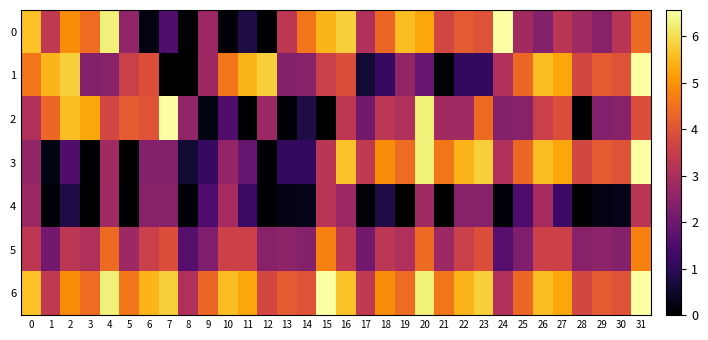

Reading right to left, transcribe all the data shown in this chart.

0: 31=4.4	30=3.2	29=2.4	28=2.8	27=3.3	26=2.4	25=2.9	24=6.6	23=4.0	22=4.1	21=3.7	20=5.3	19=5.6	18=4.3	17=3.1	16=5.8	15=5.5	14=4.6	13=3.3	12=0.0	11=0.8	10=0.1	9=2.8	8=0.0	7=1.6	6=0.2	5=2.6	4=6.3	3=4.4	2=4.9	1=3.4	0=5.6
1: 31=6.6	30=4.0	29=4.1	28=3.7	27=5.3	26=5.6	25=4.3	24=3.1	23=1.1	22=1.1	21=0.1	20=1.9	19=2.6	18=1.2	17=0.6	16=3.9	15=3.5	14=2.4	13=2.4	12=5.8	11=5.5	10=4.6	9=2.8	8=0.0	7=0.0	6=3.9	5=3.5	4=2.4	3=2.4	2=5.8	1=5.5	0=4.6
2: 31=3.9	30=2.4	29=2.4	28=0.0	27=3.9	26=3.5	25=2.4	24=2.4	23=4.4	22=2.8	21=2.9	20=6.3	19=3.1	18=3.3	17=2.1	16=3.3	15=0.0	14=0.8	13=0.1	12=2.8	11=0.0	10=1.6	9=0.2	8=2.6	7=6.6	6=4.0	5=4.1	4=3.7	3=5.3	2=5.6	1=4.3	0=3.1
3: 31=6.6	30=4.0	29=4.1	28=3.7	27=5.3	26=5.6	25=4.3	24=3.1	23=5.8	22=5.5	21=4.6	20=6.3	19=4.4	18=4.9	17=3.4	16=5.6	15=3.3	14=1.1	13=1.1	12=0.1	11=1.9	10=2.6	9=1.2	8=0.6	7=2.4	6=2.4	5=0.0	4=2.9	3=0.0	2=1.6	1=0.2	0=2.6
4: 31=3.2	30=0.3	29=0.2	28=0.0	27=1.3	26=2.9	25=1.5	24=0.1	23=2.4	22=2.4	21=0.0	20=2.8	19=0.0	18=0.8	17=0.1	16=2.8	15=3.2	14=0.3	13=0.2	12=0.0	11=1.3	10=2.9	9=1.5	8=0.1	7=2.4	6=2.4	5=0.0	4=2.8	3=0.0	2=0.8	1=0.1	0=2.8
5: 31=4.8	30=2.4	29=2.5	28=2.5	27=3.6	26=3.6	25=2.3	24=1.6	23=3.9	22=3.5	21=2.8	20=4.4	19=3.1	18=3.3	17=2.1	16=3.3	15=4.8	14=2.4	13=2.5	12=2.5	11=3.6	10=3.6	9=2.3	8=1.6	7=3.9	6=3.5	5=2.8	4=4.4	3=3.1	2=3.3	1=2.1	0=3.3
6: 31=6.6	30=4.0	29=4.1	28=3.7	27=5.3	26=5.6	25=4.3	24=3.1	23=5.8	22=5.5	21=4.6	20=6.3	19=4.4	18=4.9	17=3.4	16=5.6	15=6.6	14=4.0	13=4.1	12=3.7	11=5.3	10=5.6	9=4.3	8=3.1	7=5.8	6=5.5	5=4.6	4=6.3	3=4.4	2=4.9	1=3.4	0=5.6